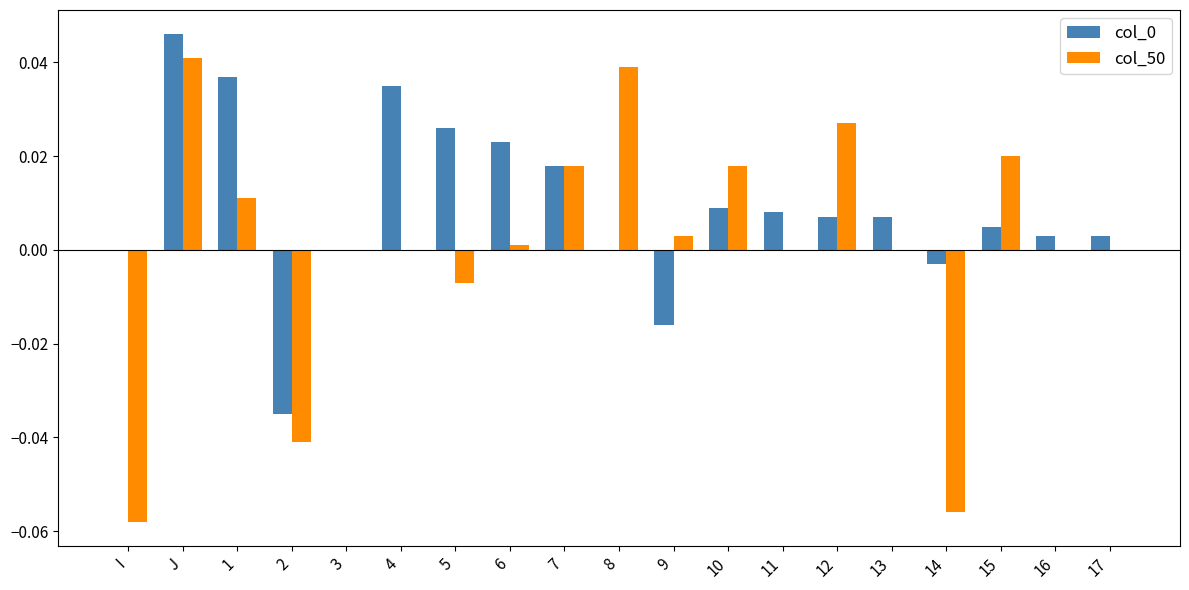

List the series in order of their peak value, lowest first.

col_50, col_0